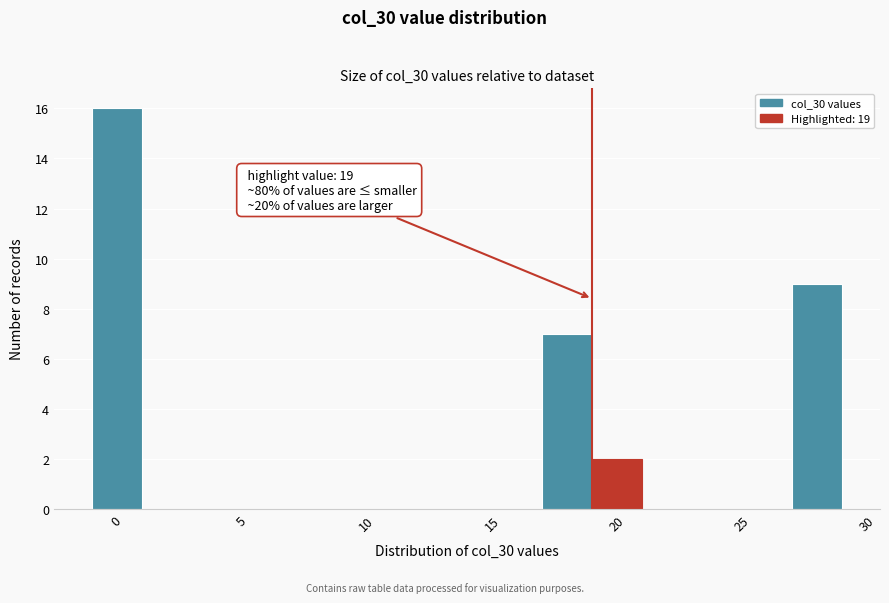

Over which range of the x-axis is the bar tallest?

-1 to 1